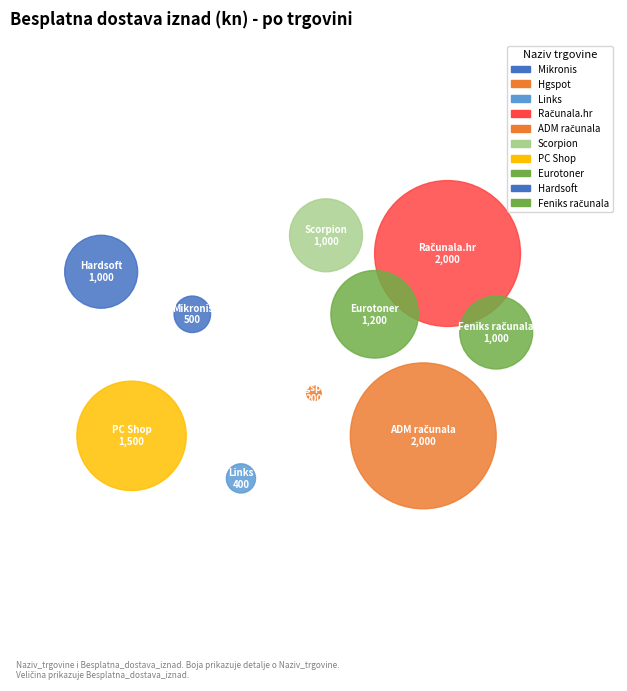

How much of the chart is everything except Hgspot?

98.1%